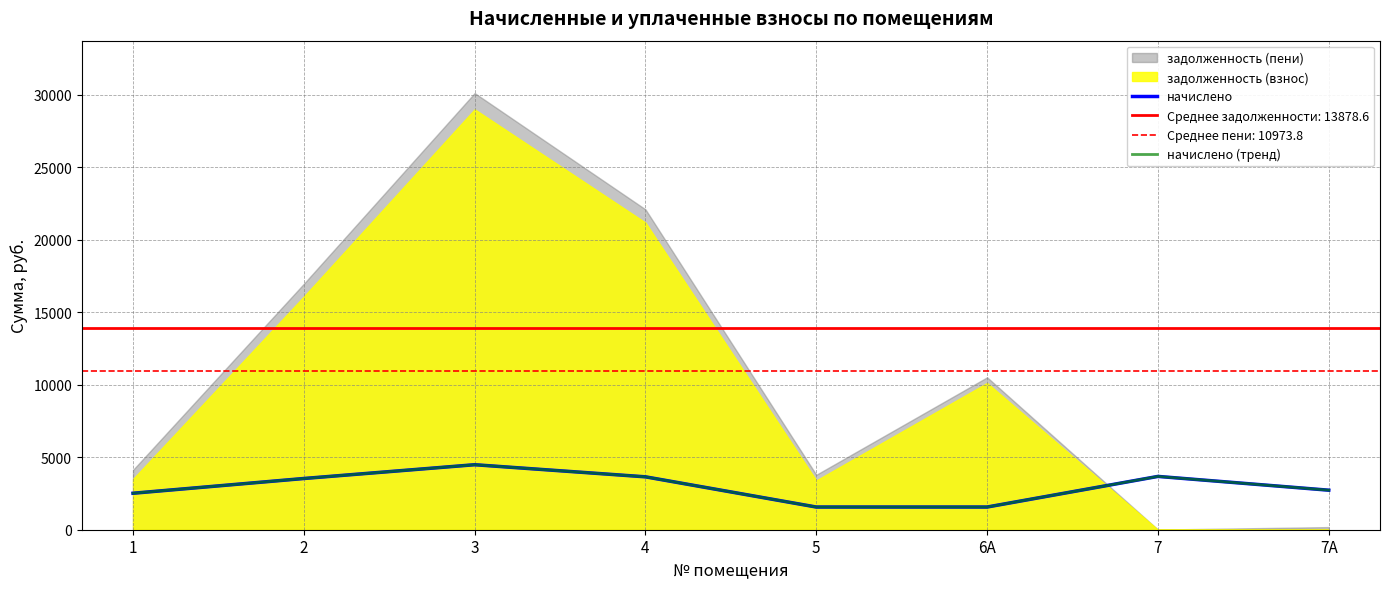

Reading left to right, extract all data points from this chart.

начислено: 2515.2	3532.8	4483.2	3648.0	1564.8	1564.8	3676.8	2726.4
начислено (тренд): 2515.2	3532.8	4483.2	3648.0	1564.8	1564.8	3676.8	2726.4